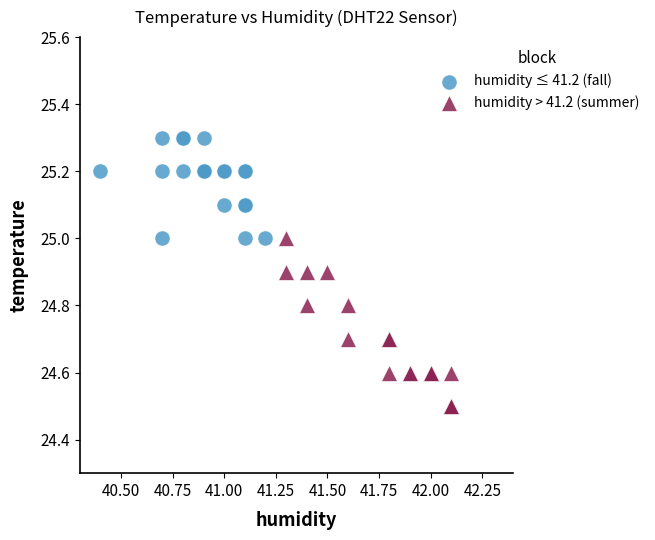

Which series reaches the minimum Y coordinate?

humidity > 41.2 (summer)